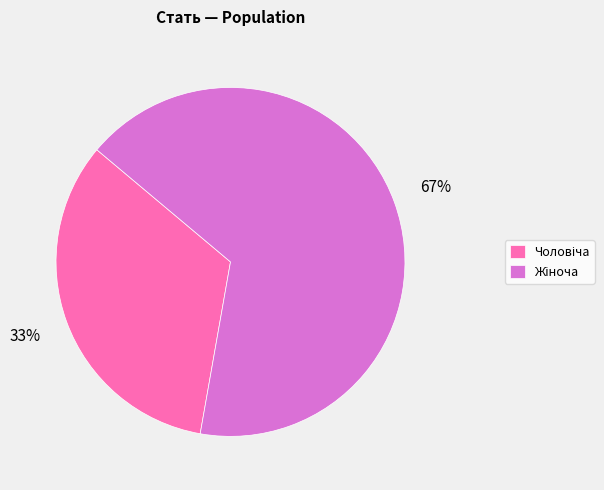

To the nearest percent, what is the average slice percentage?

50%